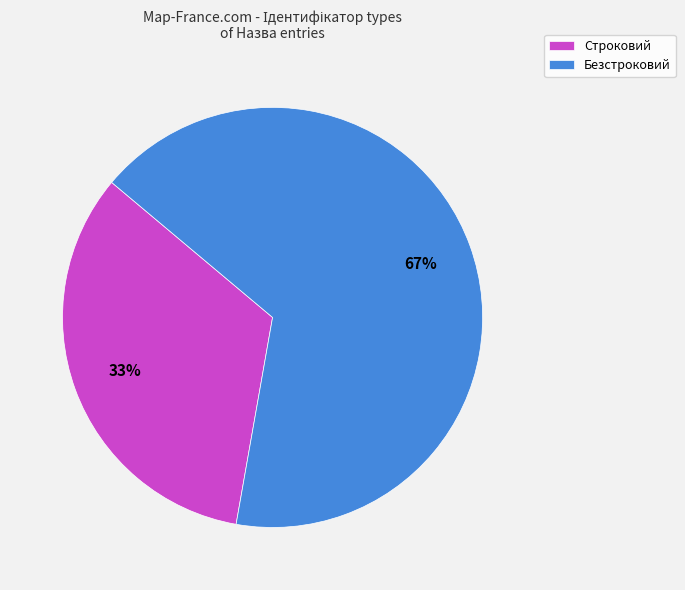

Rank the categories by value from highest to lowest.

Безстроковий, Строковий